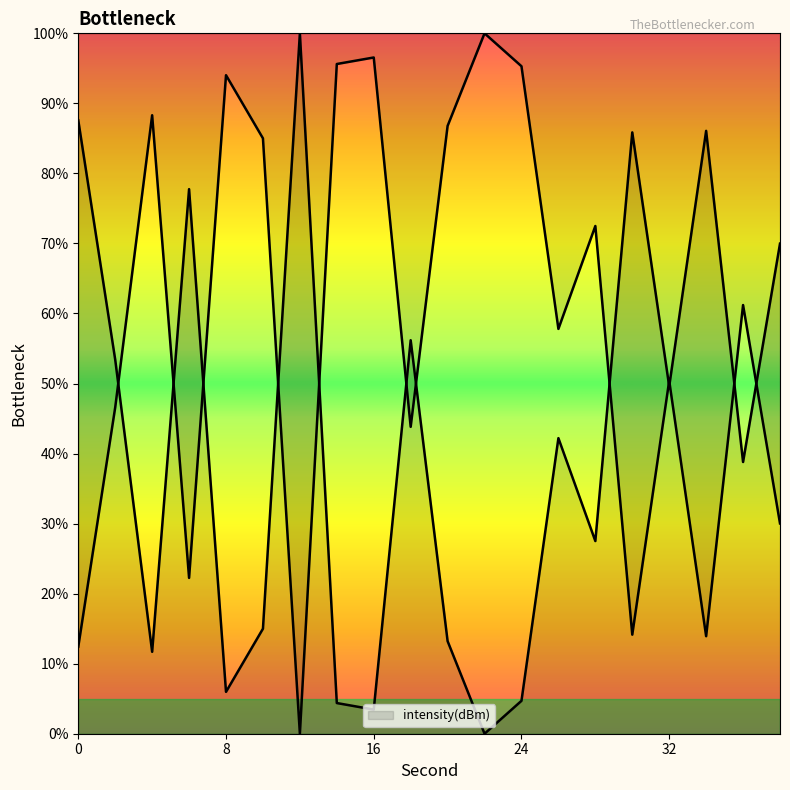

Reading left to right, what are all the values shown in this chart?

87.6	53.4	11.7	77.8	6.0	15.0	100.0	4.4	3.4	56.2	13.2	0.0	4.7	42.2	27.5	85.9	49.6	86.1	38.8	70.0